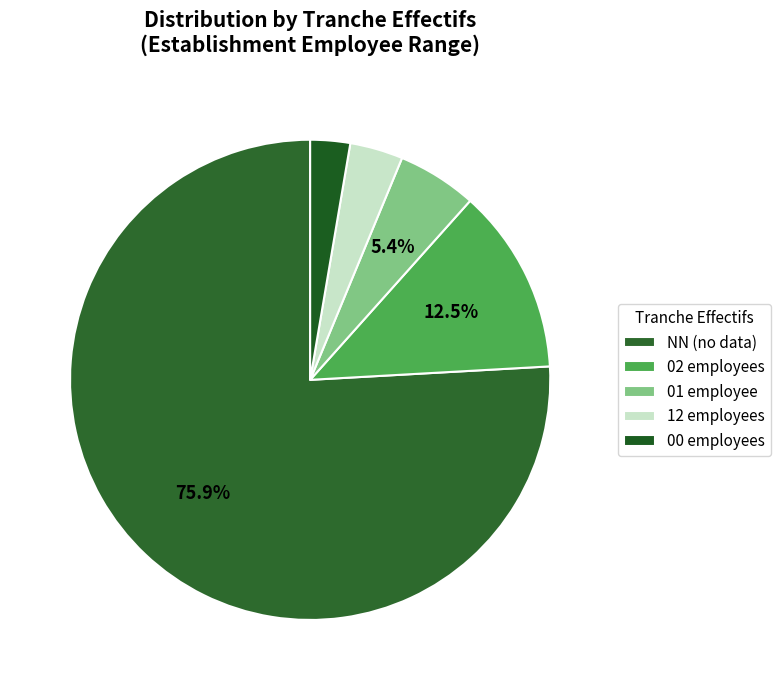

How many segments does this pie chart have?

5